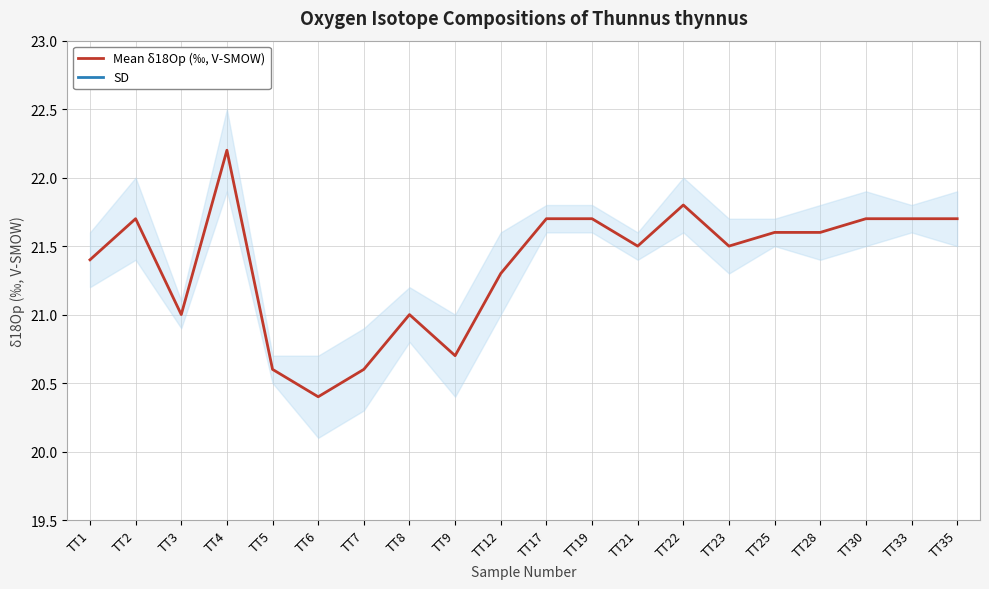

What is the approximate value of Mean δ18Op (‰, V-SMOW) at TT9?

20.7